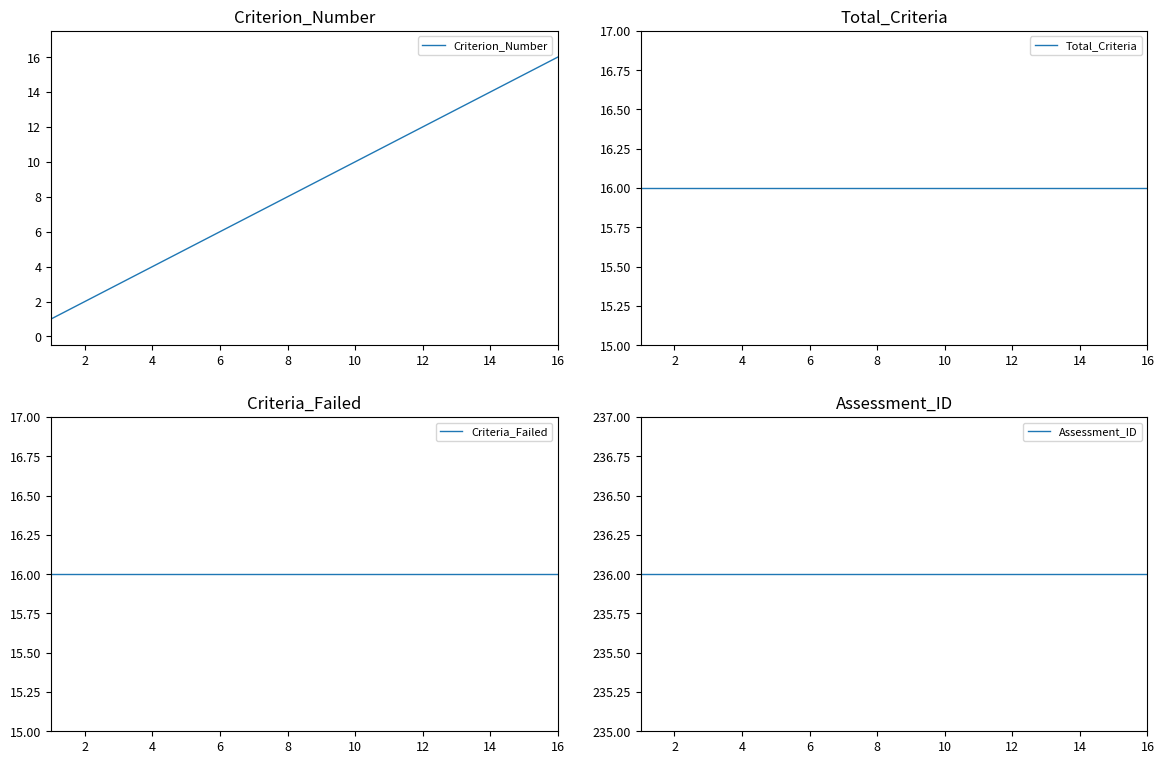

How many lines are shown in the chart?

4